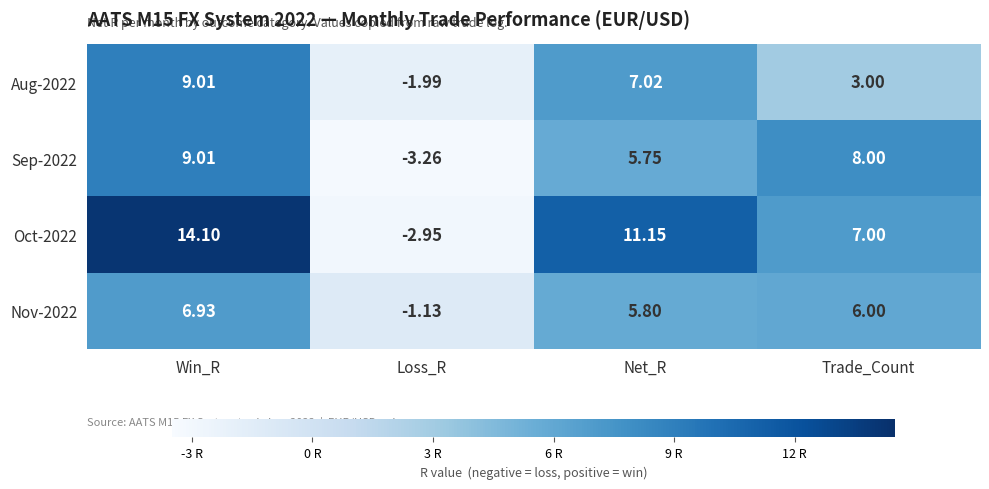

Is the value of Aug-2022 at Loss_R greater than the value of Nov-2022 at Net_R?

No